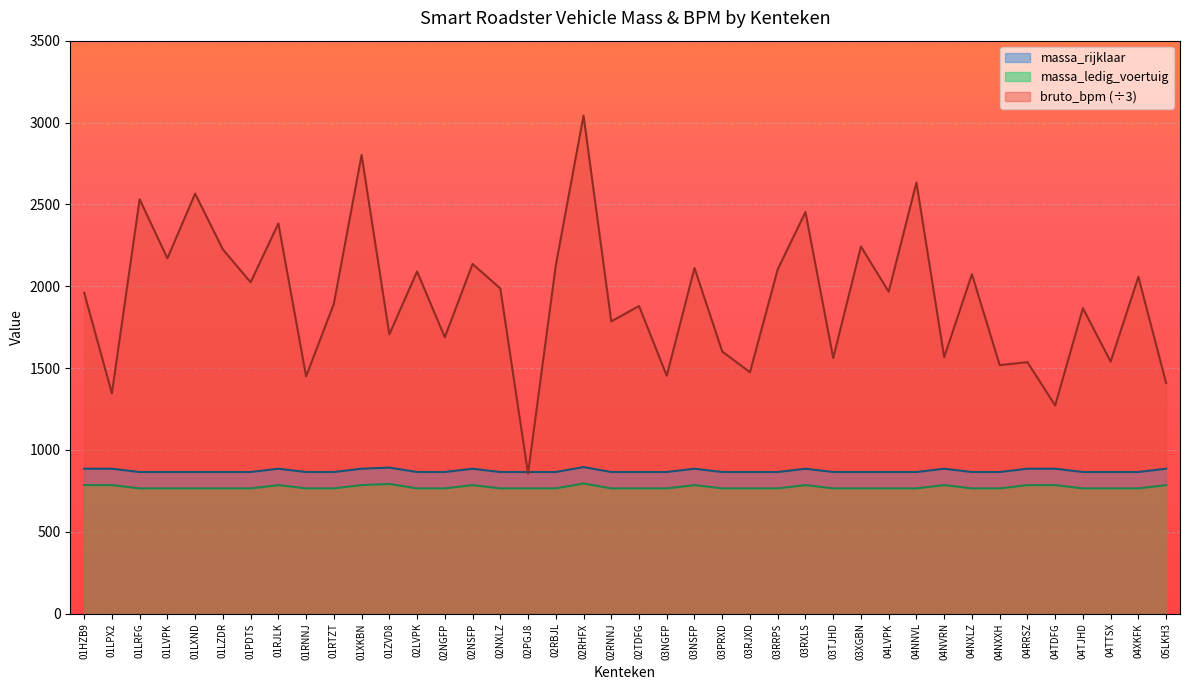

Which series has the widest spread of values?

bruto_bpm